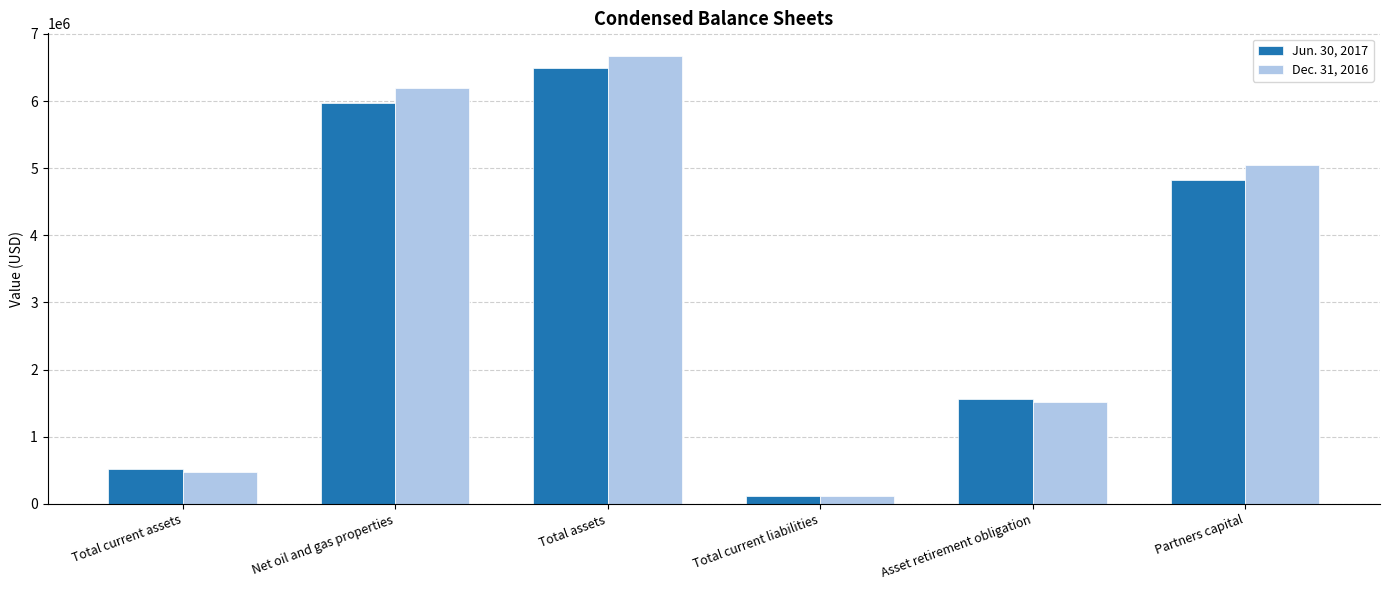

What is the value of the Jun. 30, 2017 bar at the 3rd from the left?

6498766